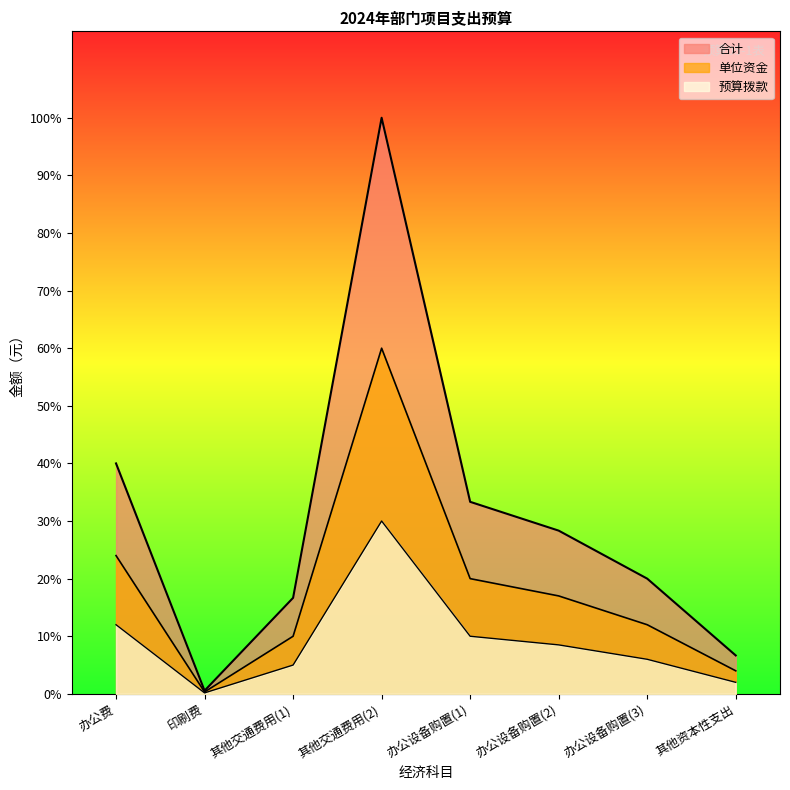

How many lines are shown in the chart?

3